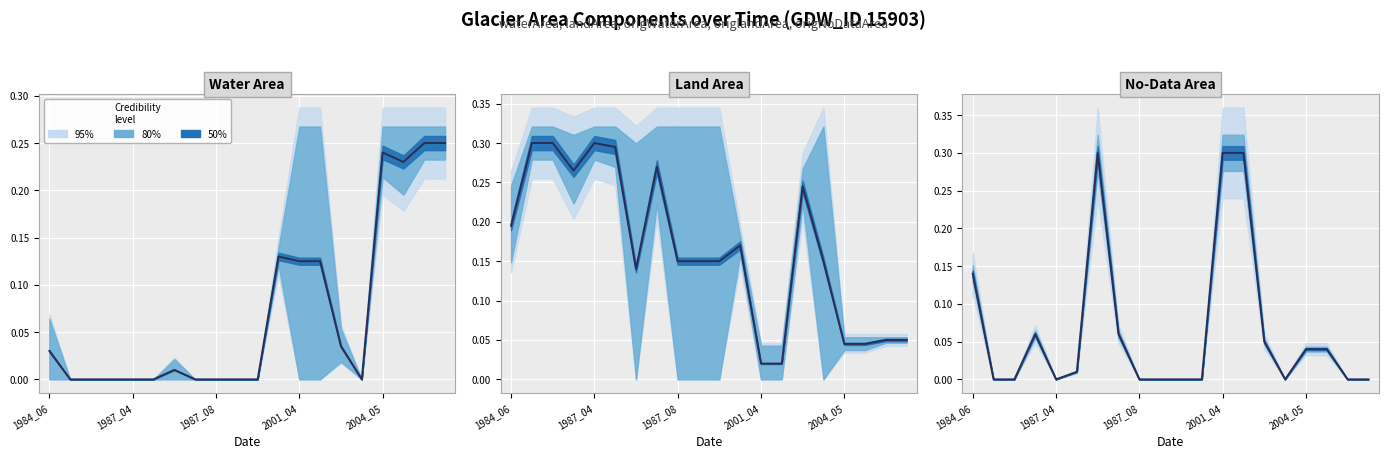

Between 1990_09 and 2004_05, which series saw the biggest shift?

waterArea